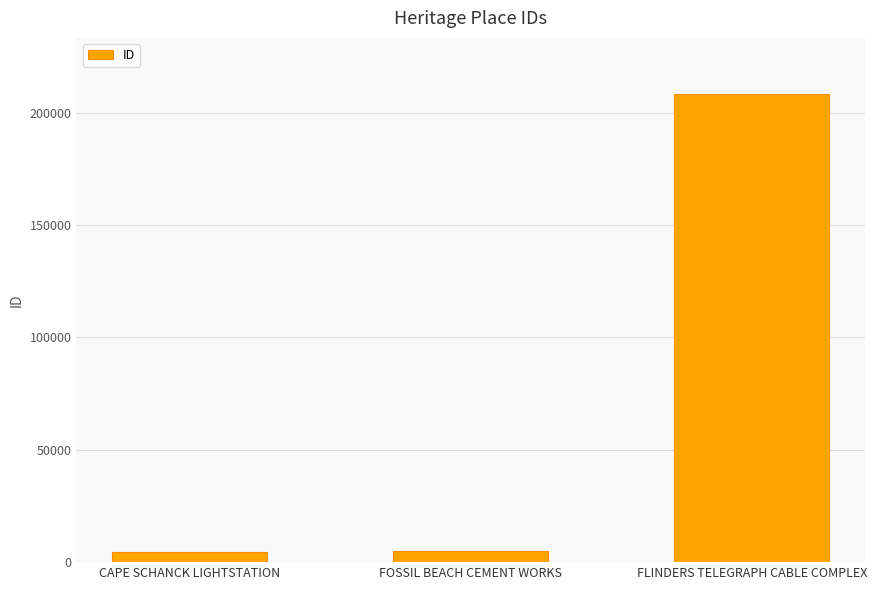

What is the difference between the maximum and second lowest values?

203471